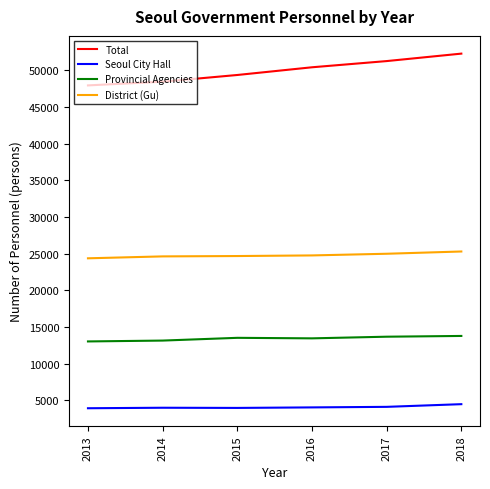

What is the greatest value displayed?

52294